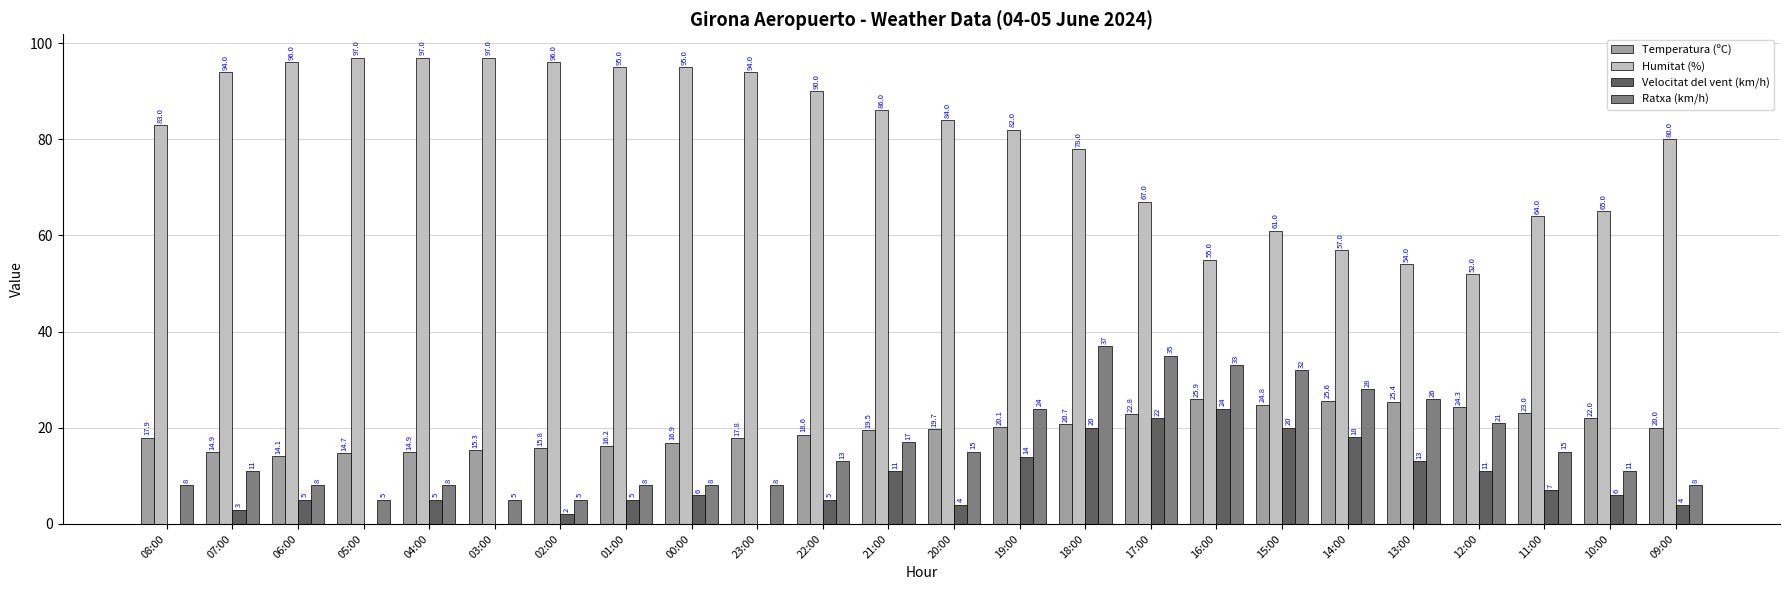

Which series has the largest total across all categories?

Humitat (%)